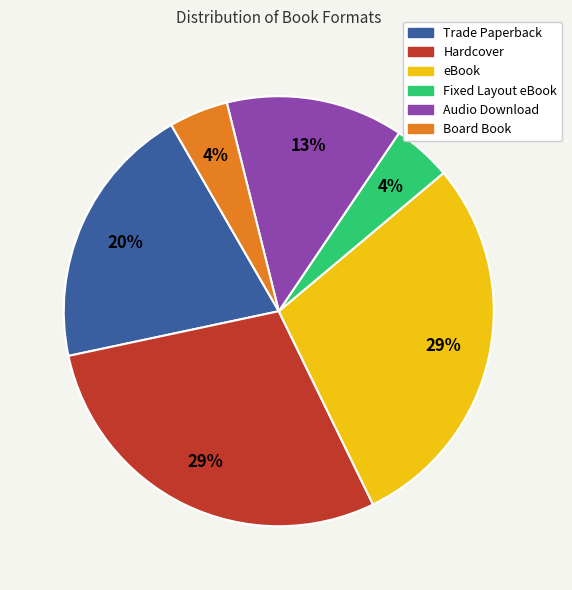

Do Fixed Layout eBook and Board Book together represent more than half of the pie?

No